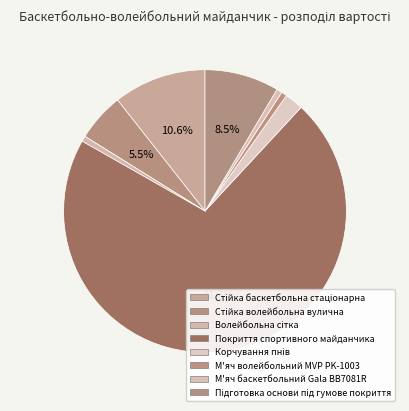

Which category has the smallest portion of the pie?

Волейбольна сітка